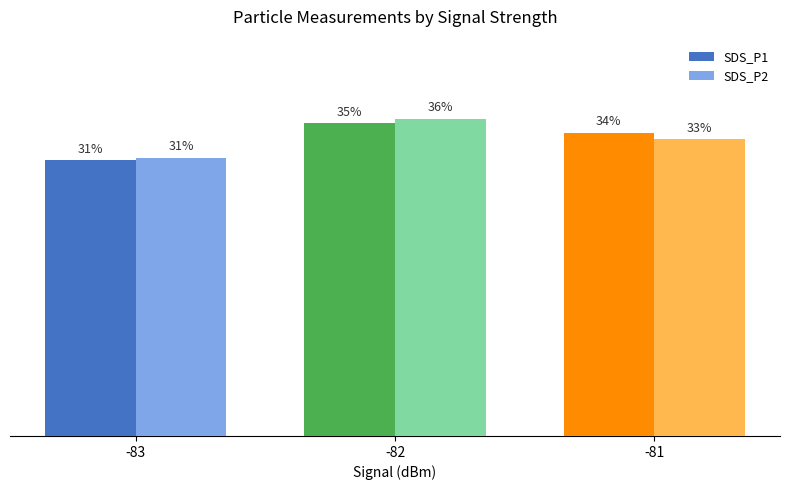

Does the chart contain stacked bars?

No